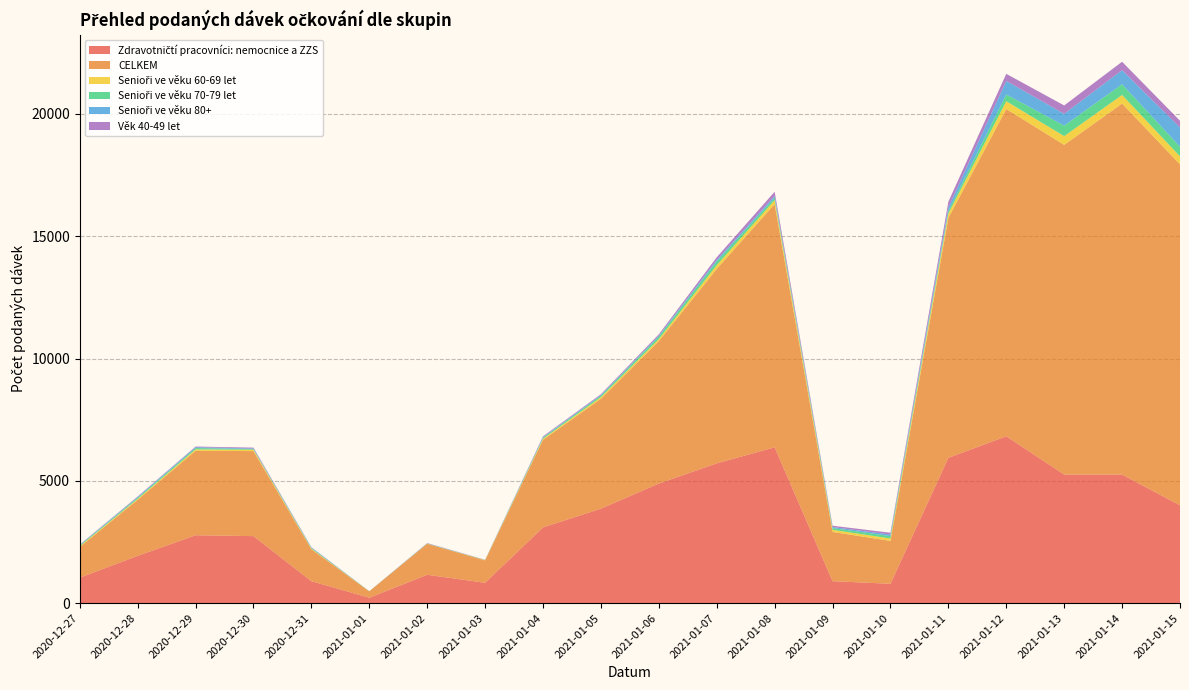

Reading left to right, extract all data points from this chart.

Zdravotničtí pracovníci: nemocnice a ZZS: 1040	1930	2774	2738	895	219	1157	831	3094	3860	4888	5714	6369	896	790	5939	6821	5255	5255	3997
CELKEM: 1254	2293	3452	3476	1306	261	1267	914	3580	4493	5825	7950	9944	2013	1753	9807	13380	13480	15167	13941
Senioři ve věku 60-69 let: 32	38	58	57	26	1	4	11	45	66	82	155	163	87	98	187	320	358	355	328
Senioři ve věku 70-79 let: 35	47	55	25	26	3	9	6	44	59	101	150	98	71	97	100	274	430	438	392
Senioři ve věku 80+: 13	30	36	25	20	1	5	3	20	31	38	63	76	42	64	148	555	482	576	787
Věk 40-49 let: 17	21	25	35	12	1	12	7	34	33	56	109	169	54	74	230	289	342	343	277